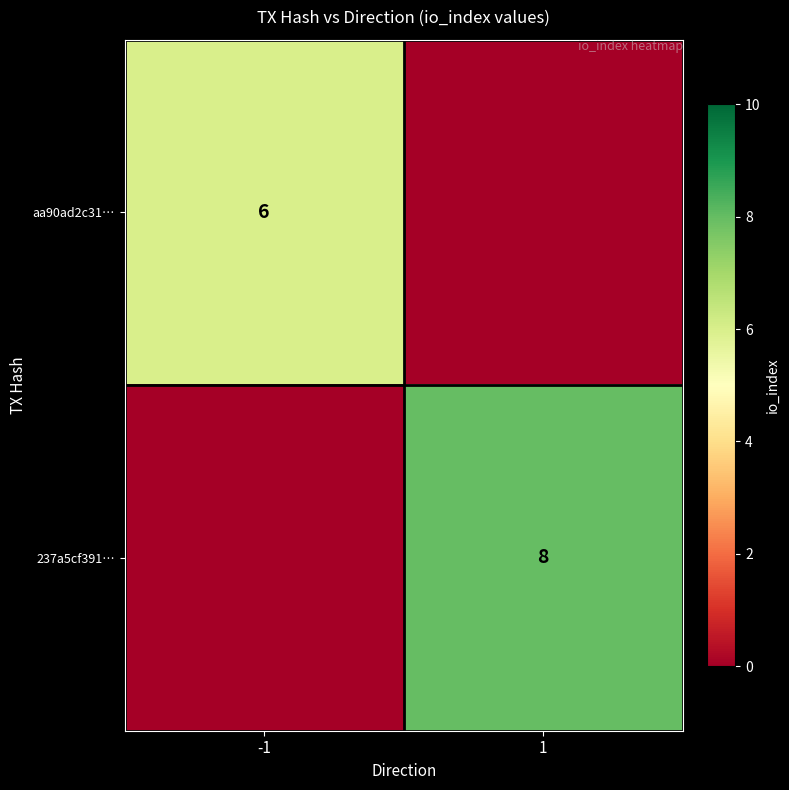

The value of aa90ad2c31… at -1 is 6. True or false?

True